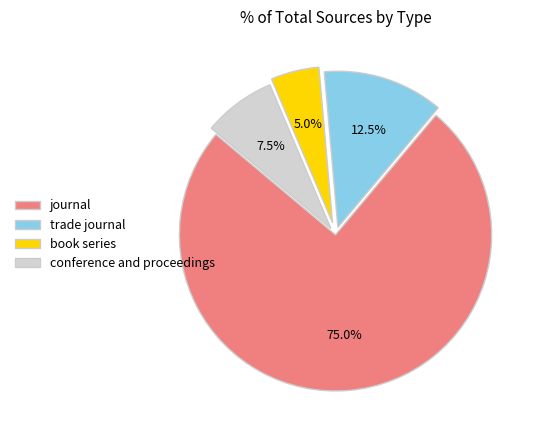

How many segments does this pie chart have?

4